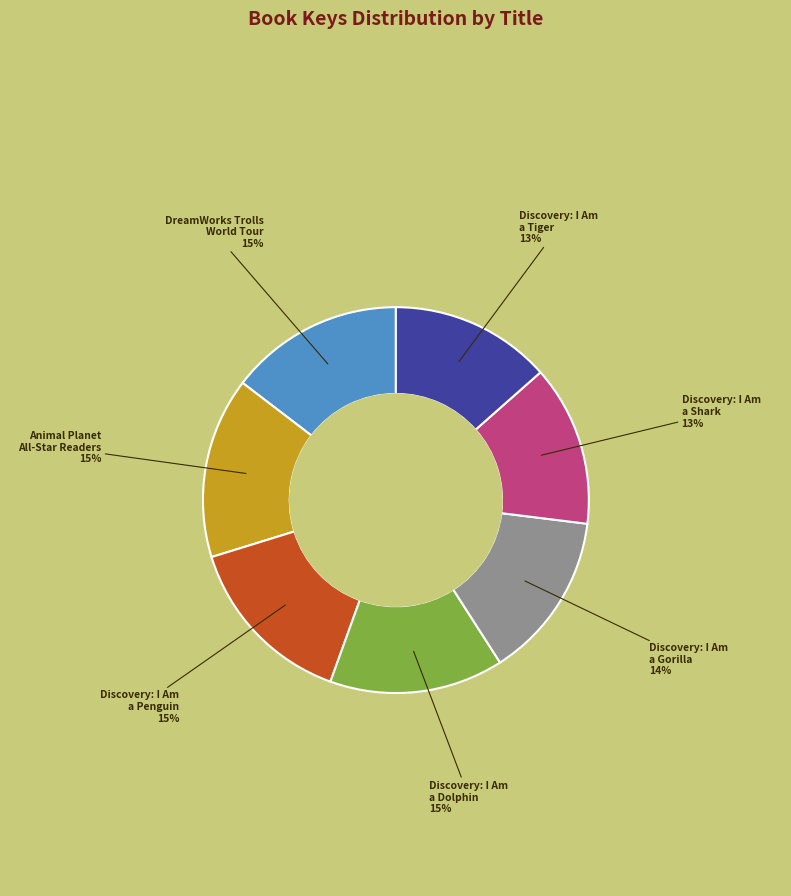

To the nearest percent, what is the difference between the largest and smallest slice percentages?

2%